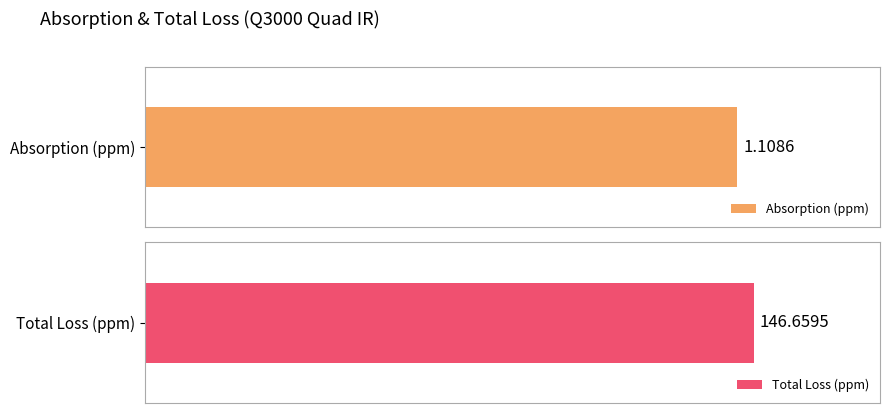

What is the smallest value displayed?

1.1